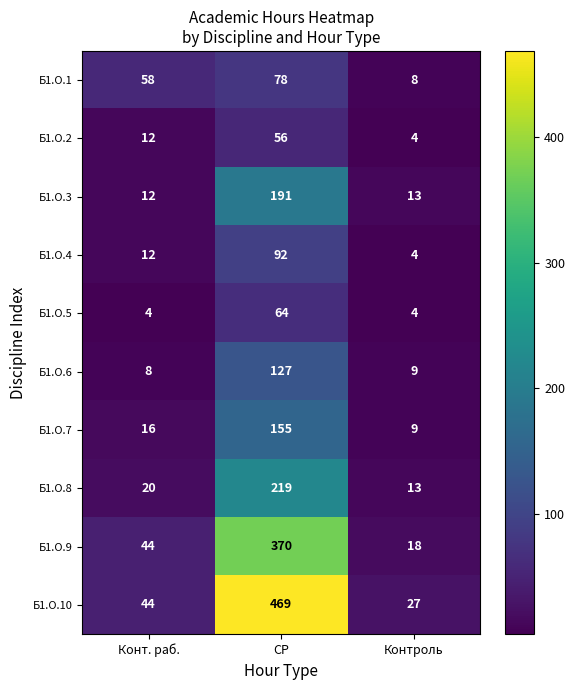

What is the sum of all Б1.О.8 values?

252